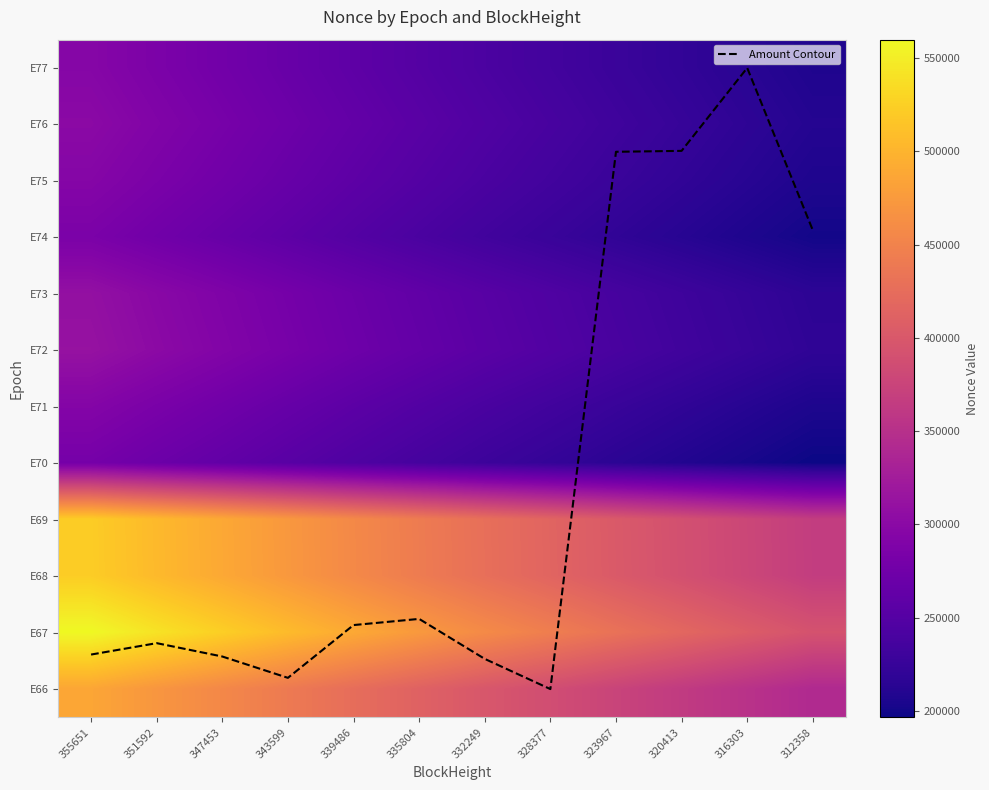

How many data points does each series have?

12